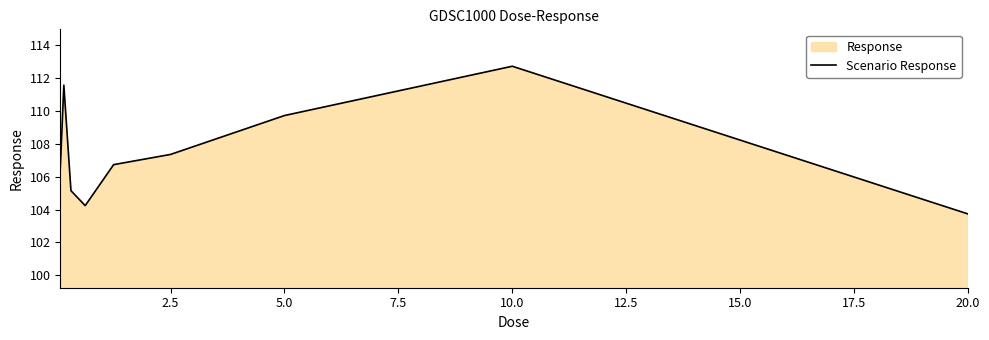

What is the change in value from 2.5 to 20.0?

-3.6